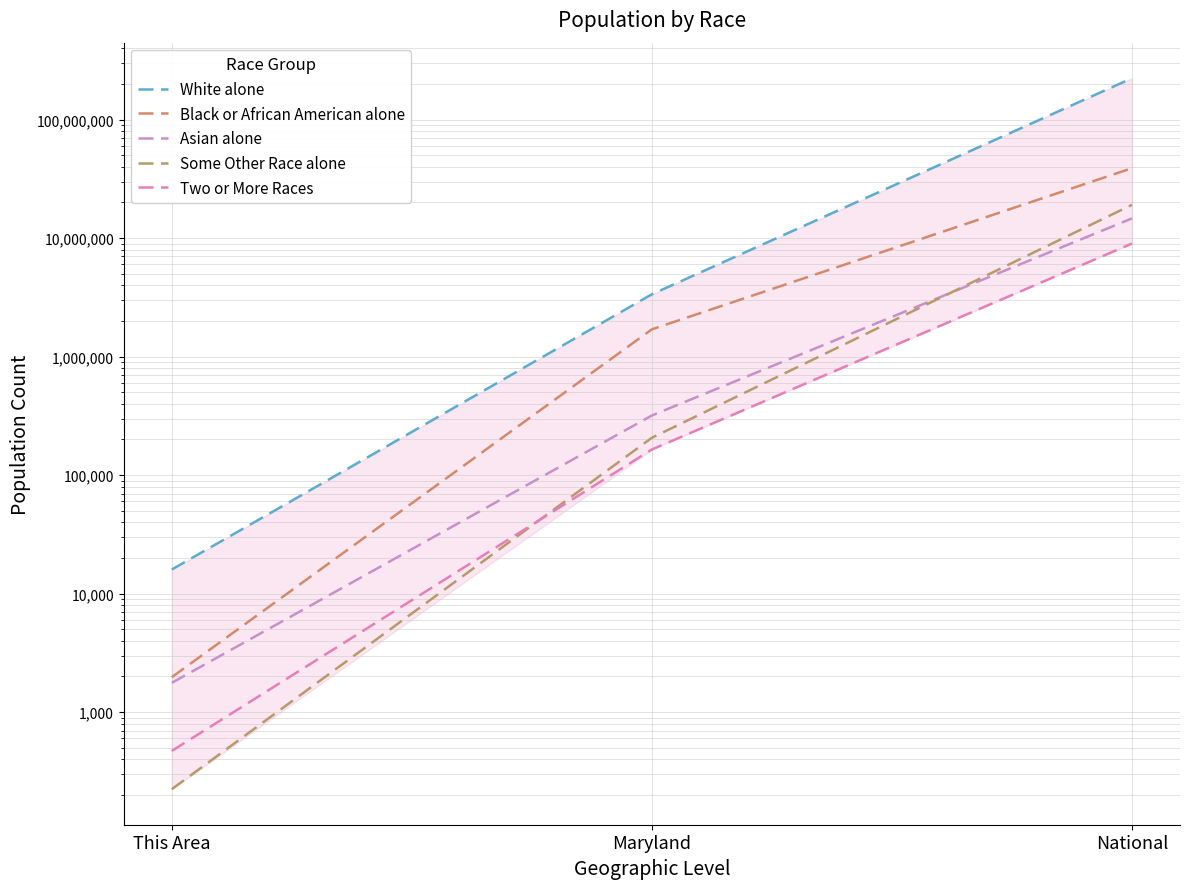

Reading left to right, what are all the values shown in this chart?

White alone: 15983	3359284	223553265
Black or African American alone: 1973	1700298	38929319
Asian alone: 1768	318853	14674252
Some Other Race alone: 224	206832	19107368
Two or More Races: 471	164708	9009073